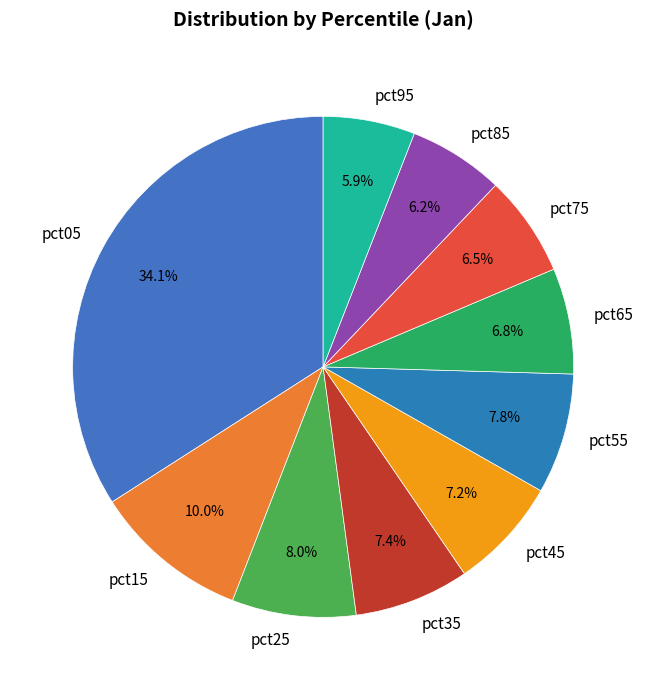

Does any single category account for the majority?

No